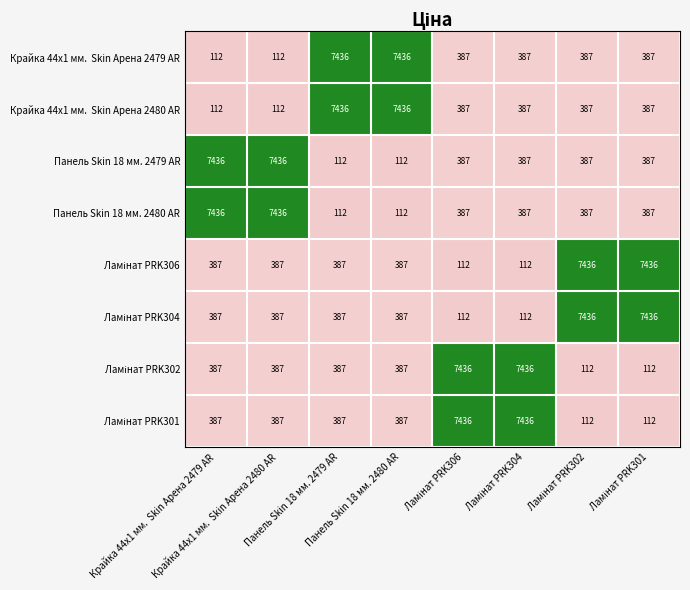

At how many categories does at least one series exceed 1662?

8